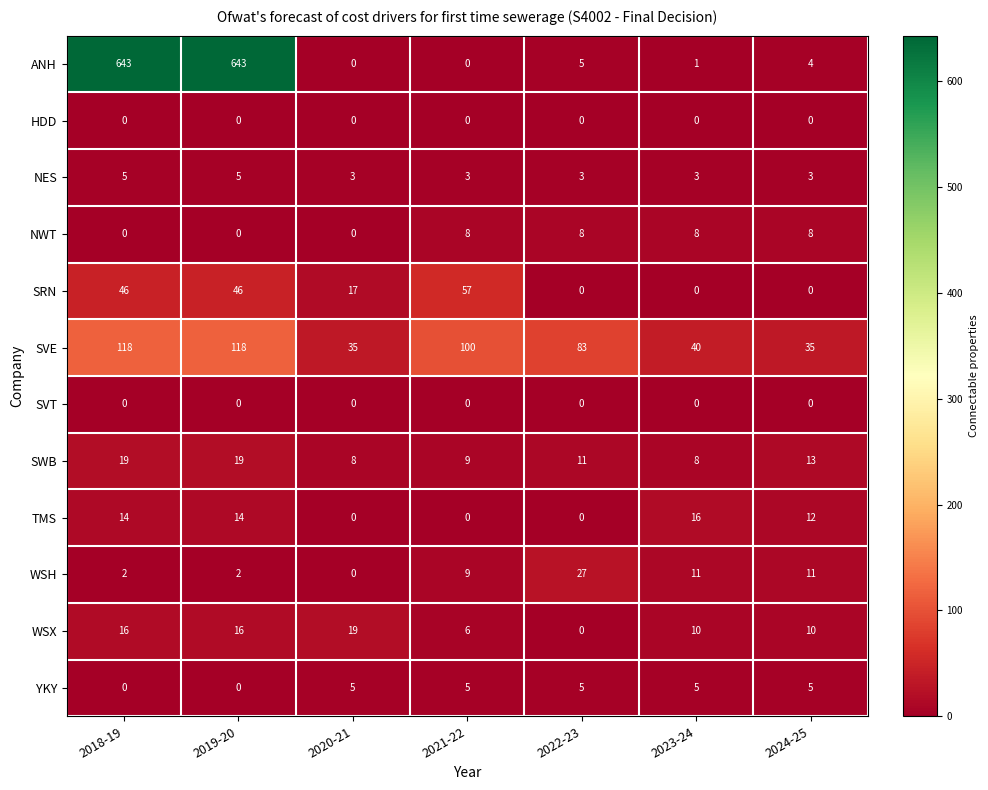

The WSX series shows 0 at 2022-23. True or false?

True